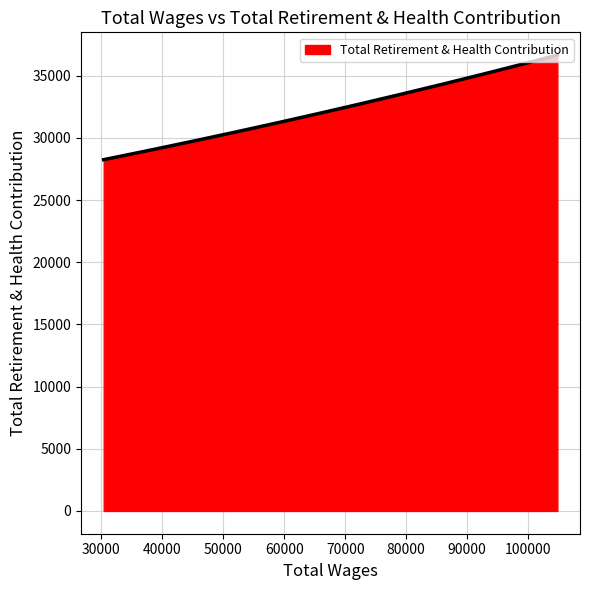

What is the smallest value displayed?

28253.0